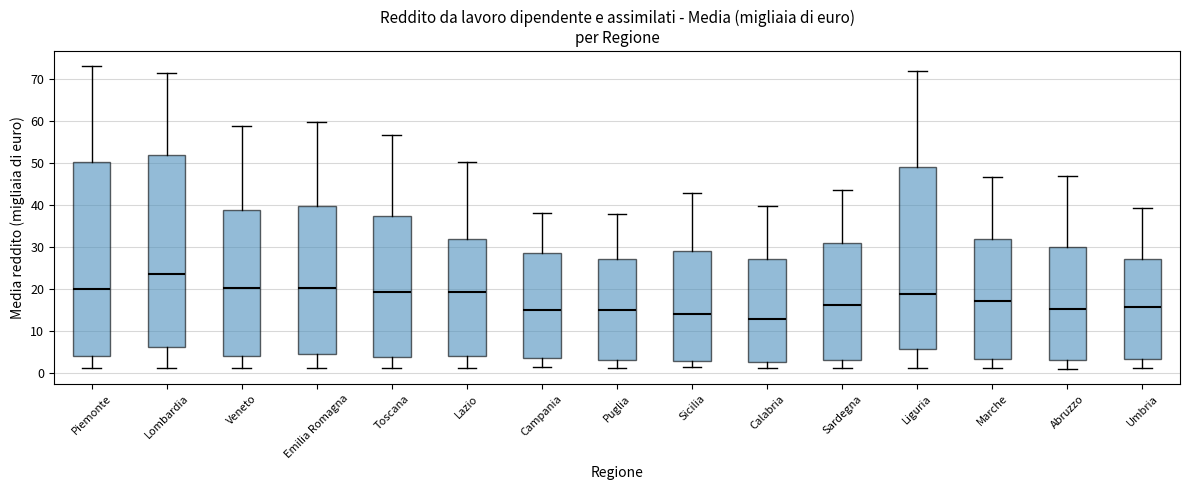

Where is the lower edge of the box for Liguria on the y-axis? The values are not printed on the chart, so give them approximately, as read against the axis.

6